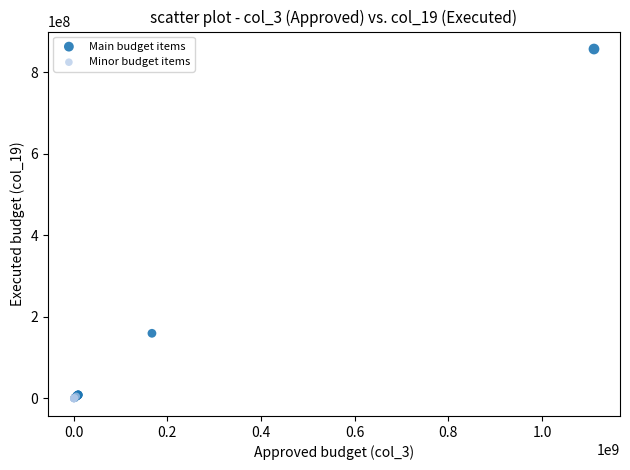

Which series contains the highest Y value?

Main budget items